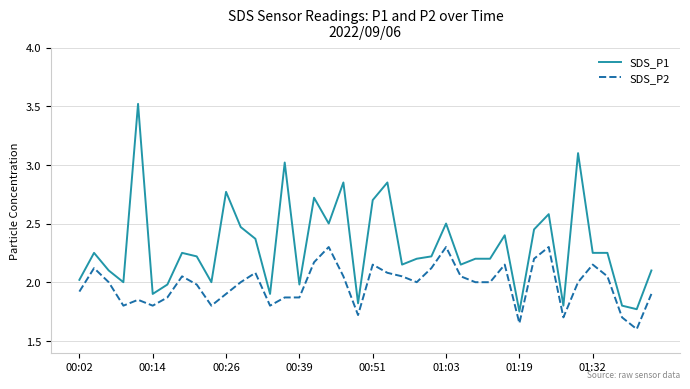

True or false: SDS_P1 and SDS_P2 cross at least once.

False